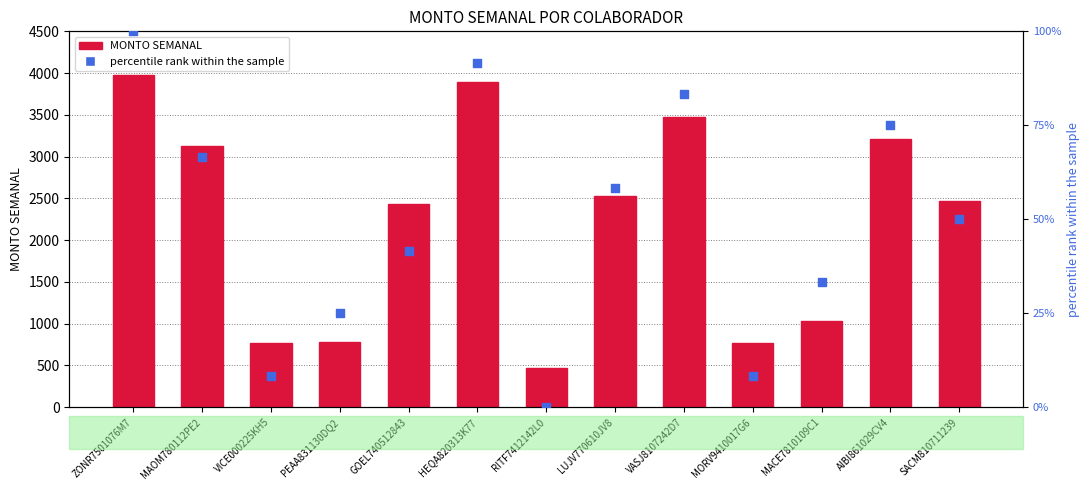

What are all the series names shown in the legend?

MONTO SEMANAL, percentile rank within the sample